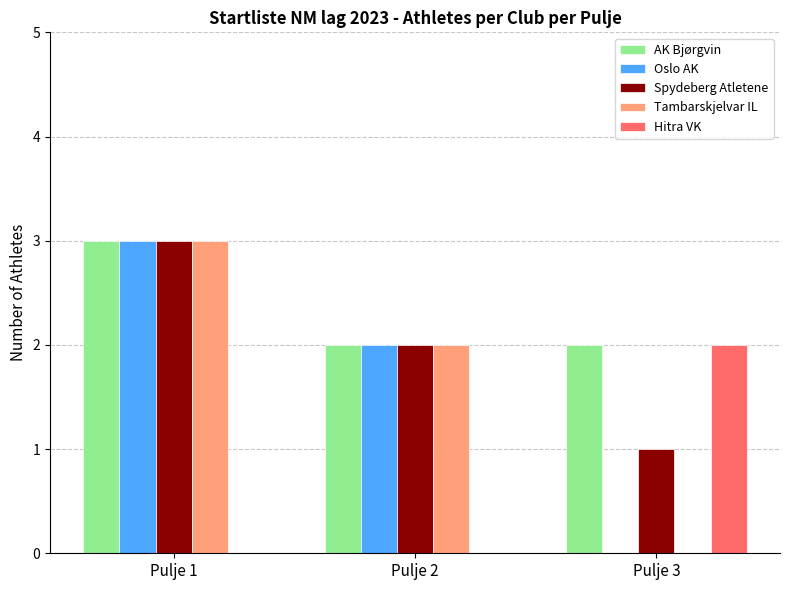

Is the value of AK Bjørgvin at Pulje 1 greater than the value of Hitra VK at Pulje 1?

Yes